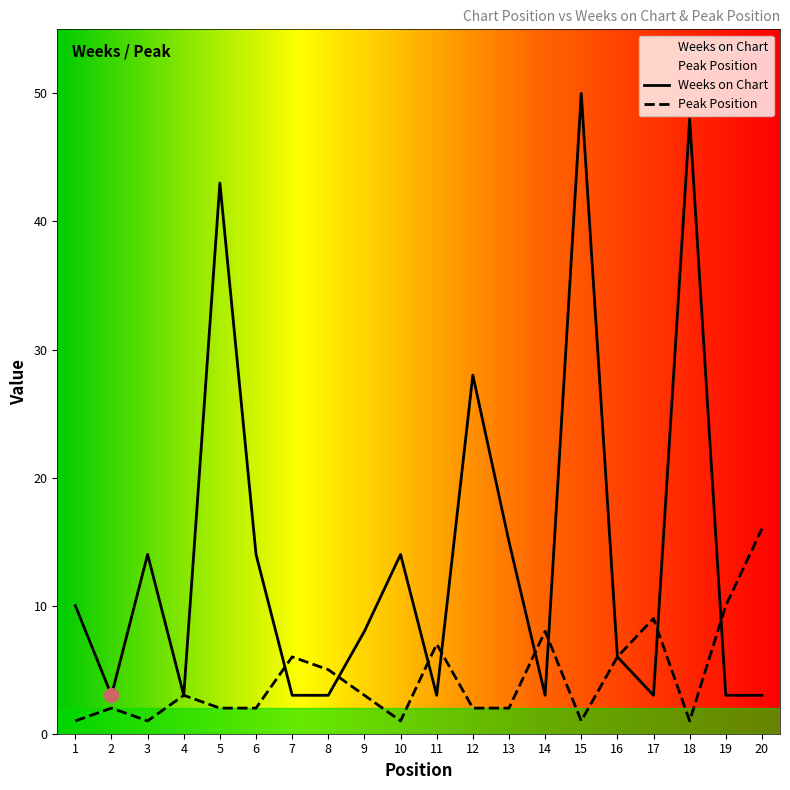

Reading left to right, extract all data points from this chart.

Weeks on Chart: 10	3	14	3	43	14	3	3	8	14	3	28	15	3	50	6	3	48	3	3
Peak Position: 1	2	1	3	2	2	6	5	3	1	7	2	2	8	1	6	9	1	10	16